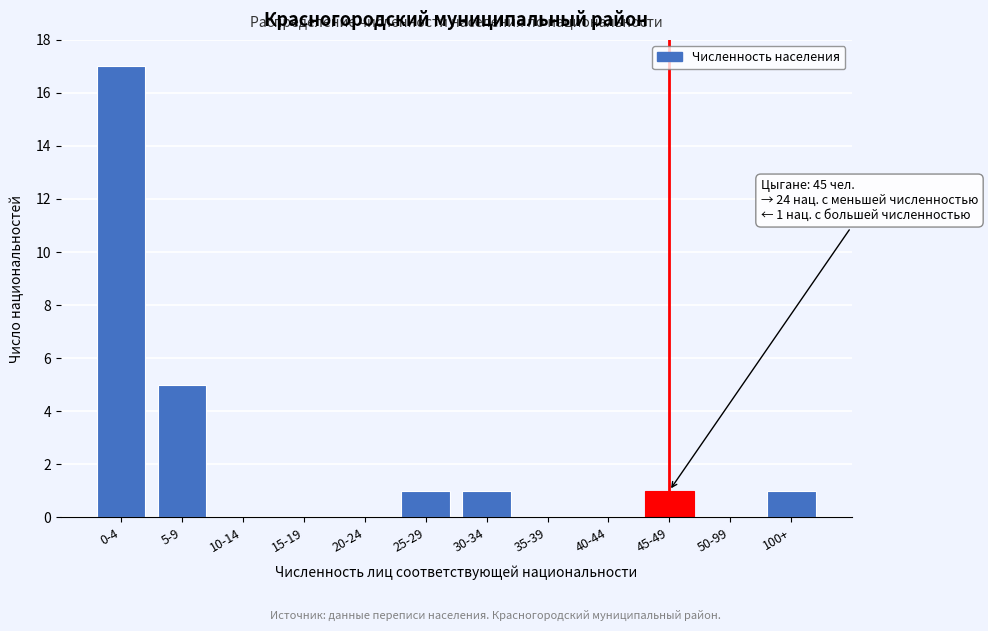

Reading right to left, list all the values displayed in this chart.

100+=1	50-99=0	45-49=1	40-44=0	35-39=0	30-34=1	25-29=1	20-24=0	15-19=0	10-14=0	5-9=5	0-4=17